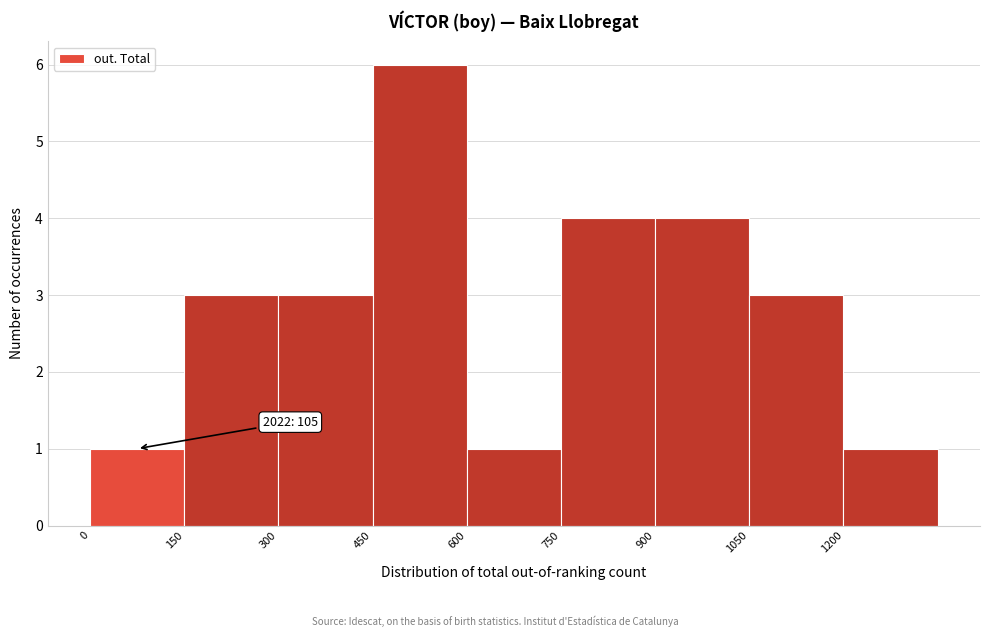

Which range on the x-axis has the tallest bar?

450 to 600